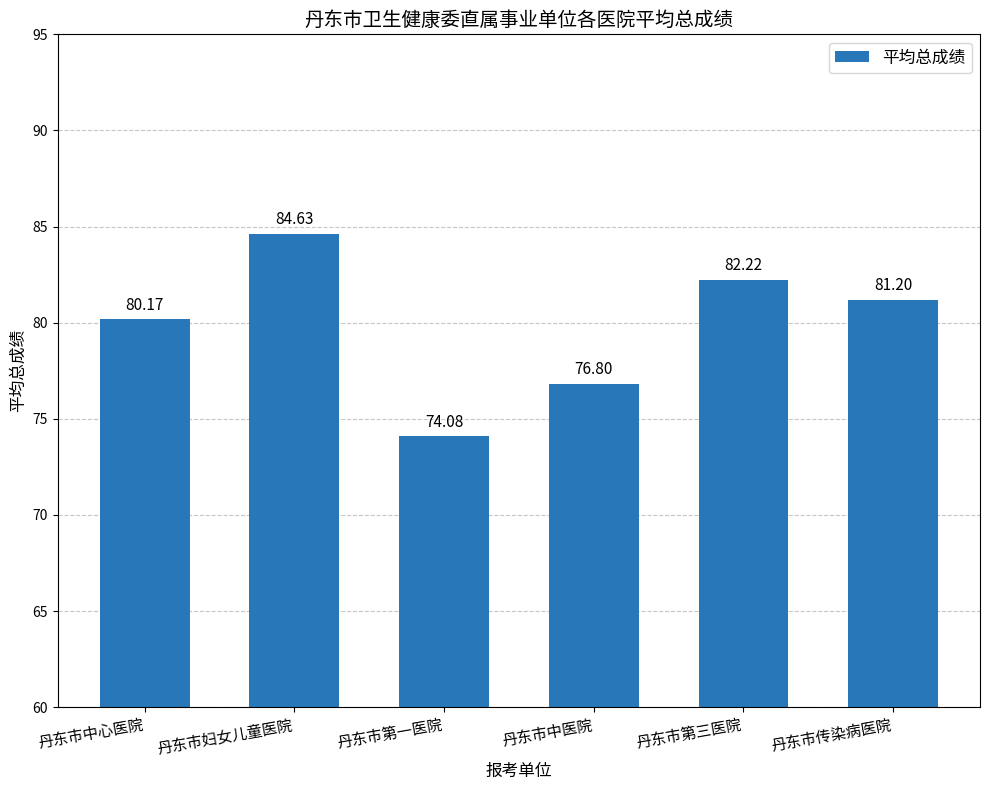

List the labels in order of value, largest first.

丹东市妇女儿童医院, 丹东市第三医院, 丹东市传染病医院, 丹东市中心医院, 丹东市中医院, 丹东市第一医院